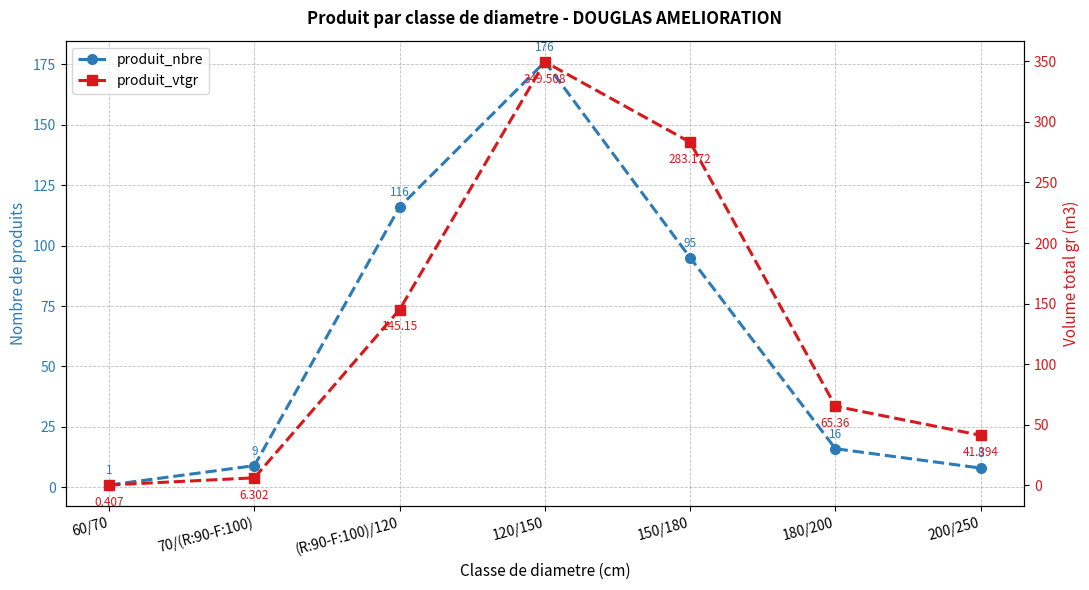

Between 120/150 and (R:90-F:100)/120, which is larger?

120/150